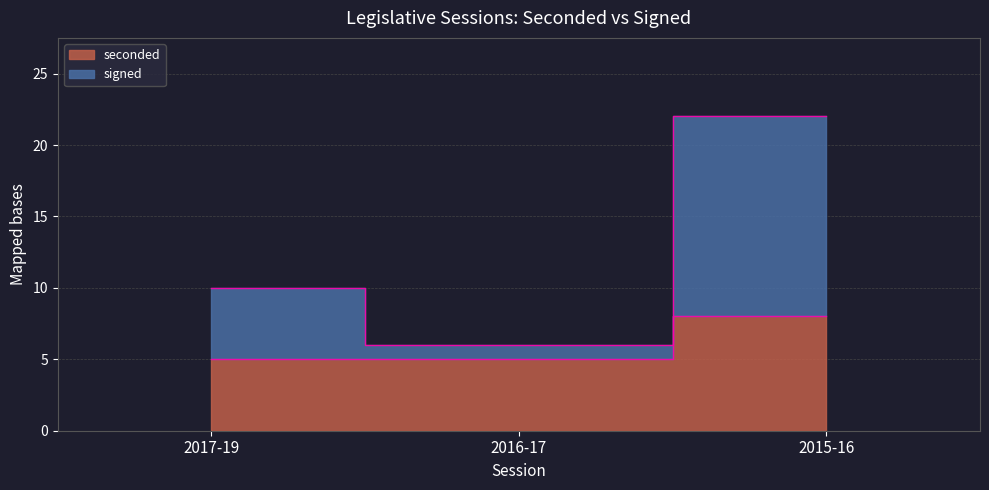

True or false: seconded has a value of 3 at 2015-16.

False